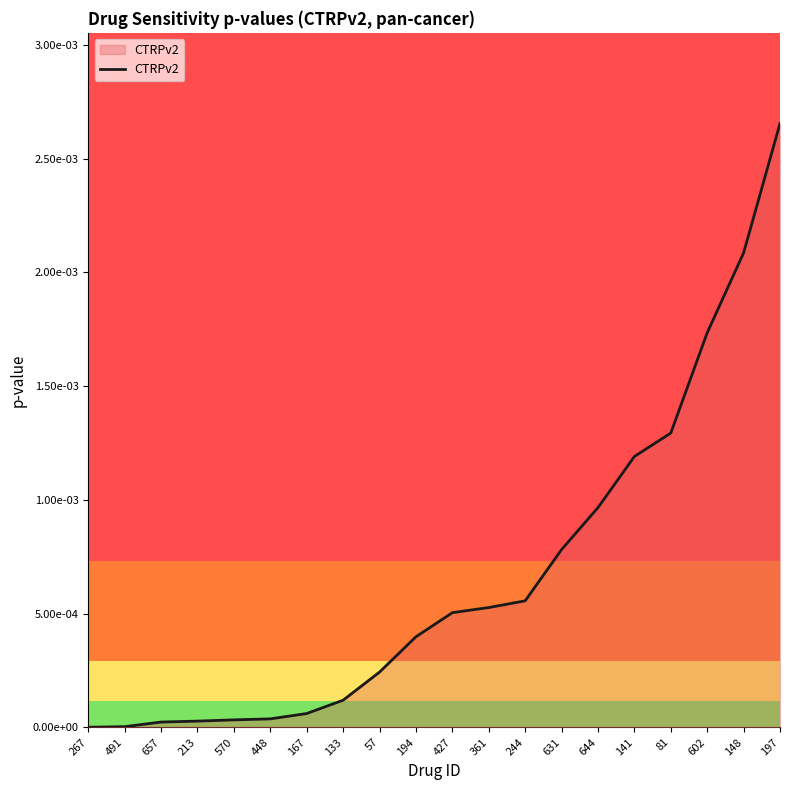

Which category has the highest value across all series?

197